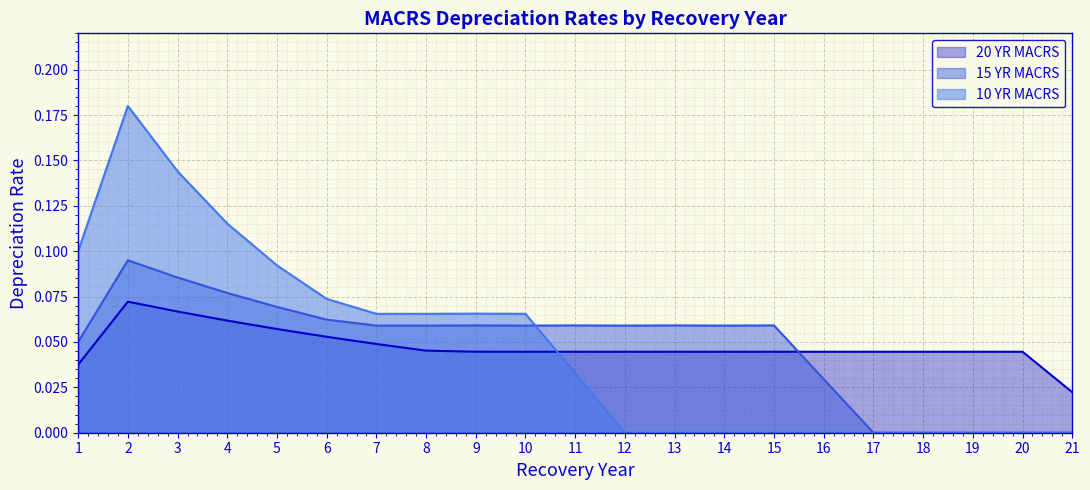

Reading right to left, what are all the values shown in this chart?

20 YR MACRS: 21=0.0	20=0.0	19=0.0	18=0.0	17=0.0	16=0.0	15=0.0	14=0.0	13=0.0	12=0.0	11=0.0	10=0.0	9=0.0	8=0.0	7=0.0	6=0.1	5=0.1	4=0.1	3=0.1	2=0.1	1=0.0
15 YR MACRS: 21=0.0	20=0.0	19=0.0	18=0.0	17=0.0	16=0.0	15=0.1	14=0.1	13=0.1	12=0.1	11=0.1	10=0.1	9=0.1	8=0.1	7=0.1	6=0.1	5=0.1	4=0.1	3=0.1	2=0.1	1=0.1
10 YR MACRS: 21=0.0	20=0.0	19=0.0	18=0.0	17=0.0	16=0.0	15=0.0	14=0.0	13=0.0	12=0.0	11=0.0	10=0.1	9=0.1	8=0.1	7=0.1	6=0.1	5=0.1	4=0.1	3=0.1	2=0.2	1=0.1